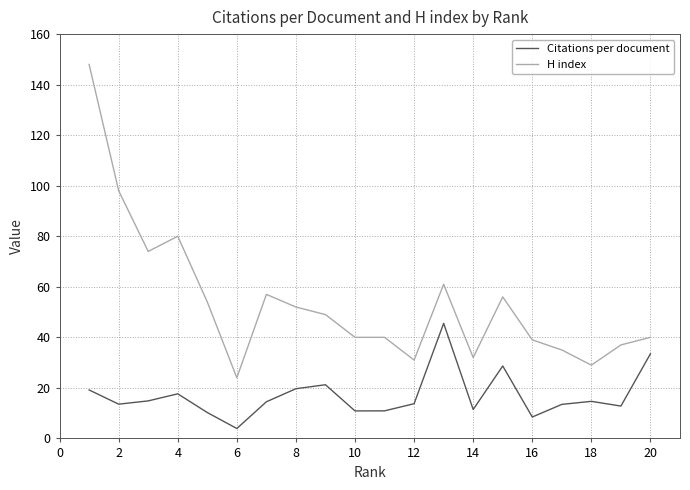

List the series in order of their overall mean, lowest first.

Citations per document, H index